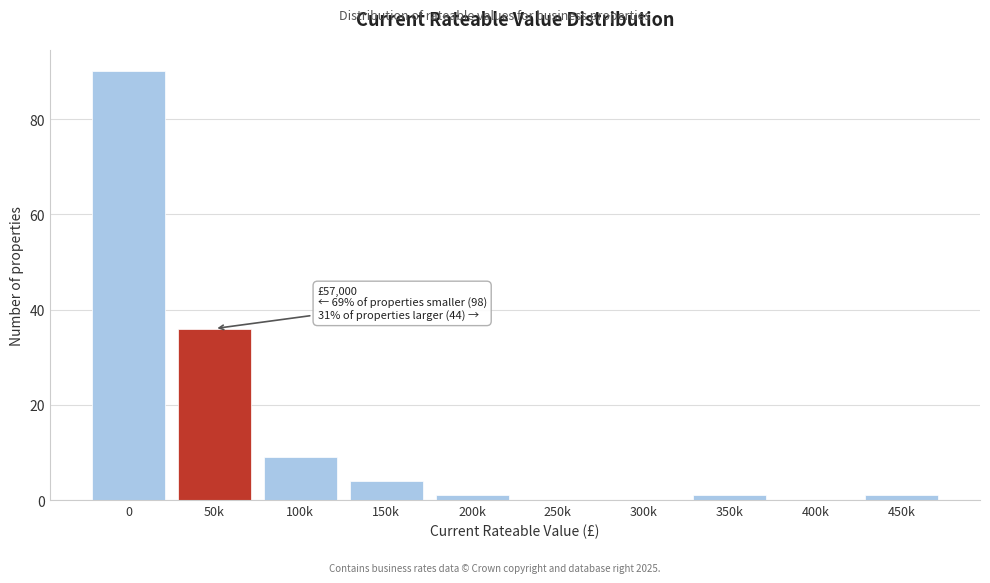

Reading left to right, what are all the values shown in this chart?

0=90	50k=36	100k=9	150k=4	200k=1	250k=0	300k=0	350k=1	400k=0	450k=1